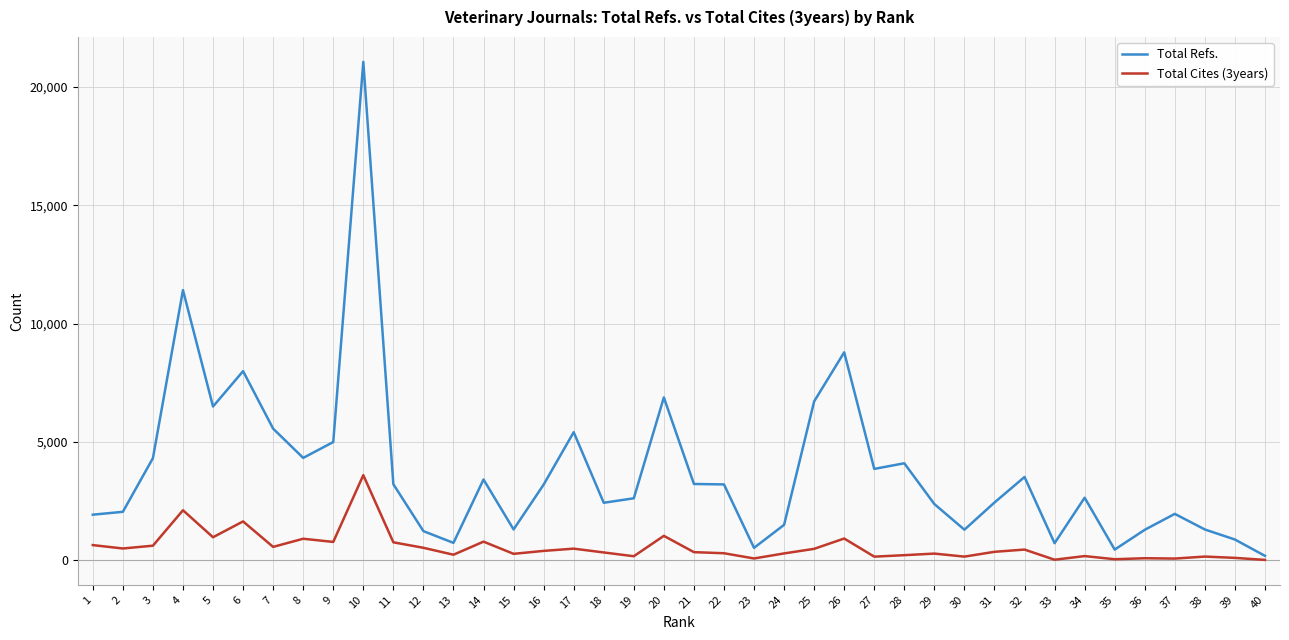

Is the value of Total Cites (3years) at 22 greater than the value of Total Refs. at 39?

No